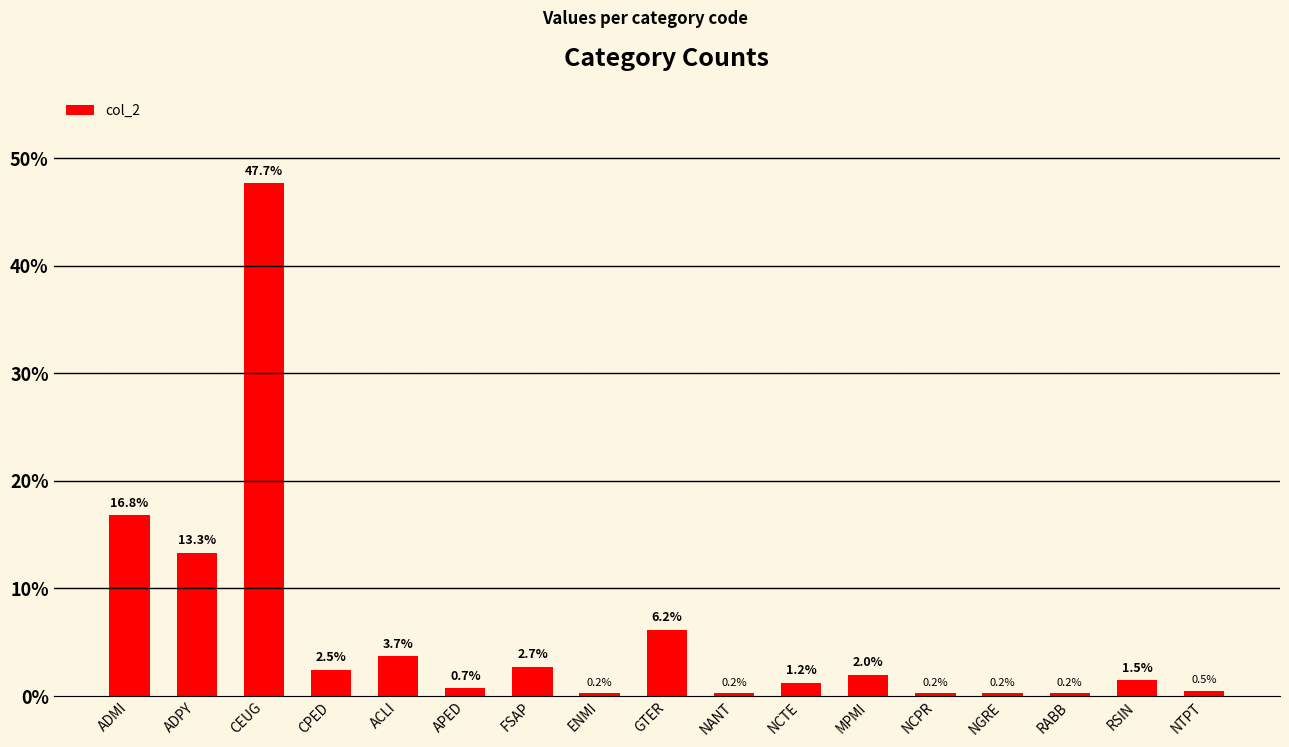

What is the smallest value displayed?

0.2